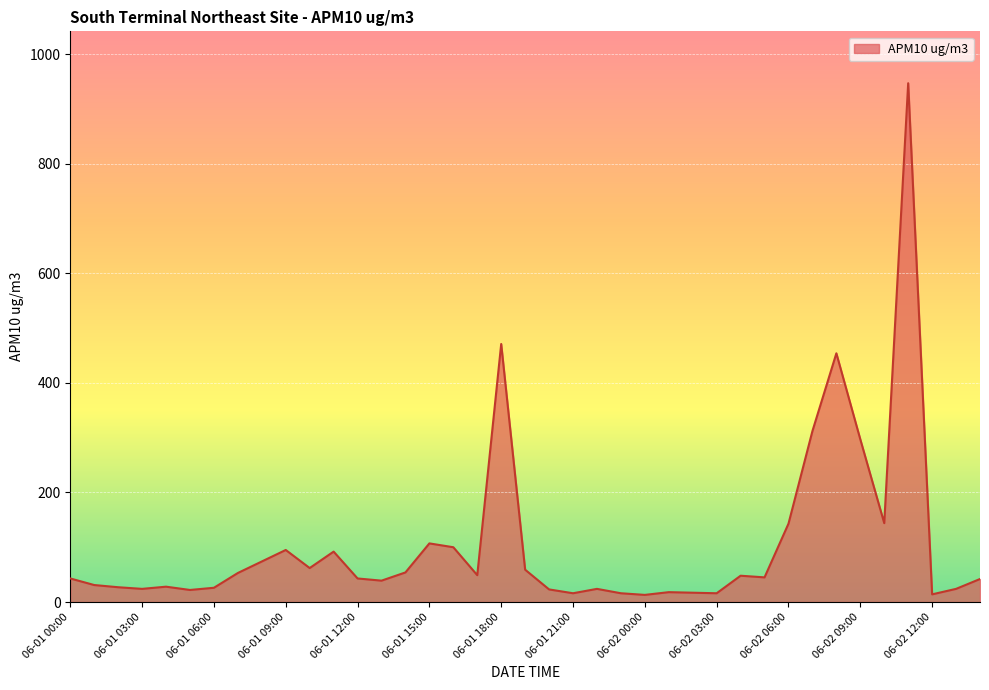

What is the difference between the maximum and minimum values?

934